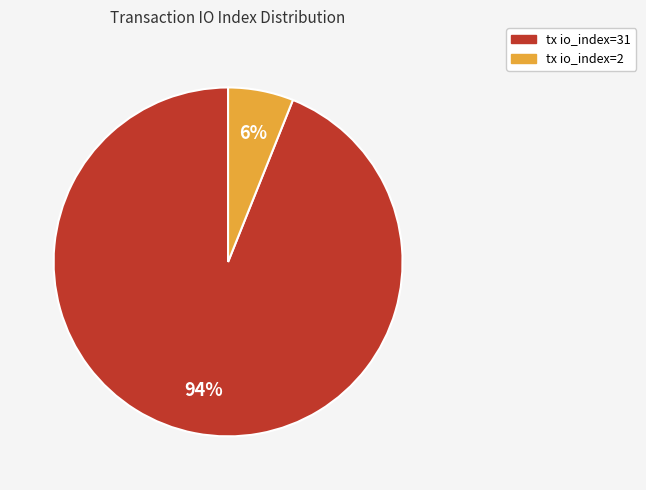

Rank the categories by value from highest to lowest.

tx io_index=31, tx io_index=2